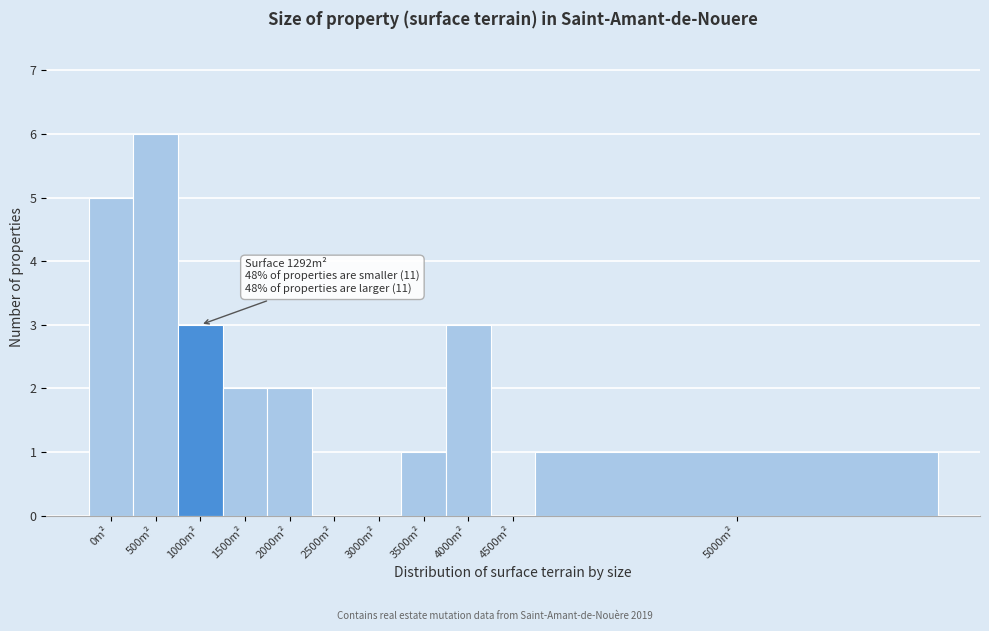

Reading left to right, extract all data points from this chart.

0m²=5	500m²=6	1000m²=3	1500m²=2	2000m²=2	2500m²=0	3000m²=0	3500m²=1	4000m²=3	4500m²=0	5000m²=1